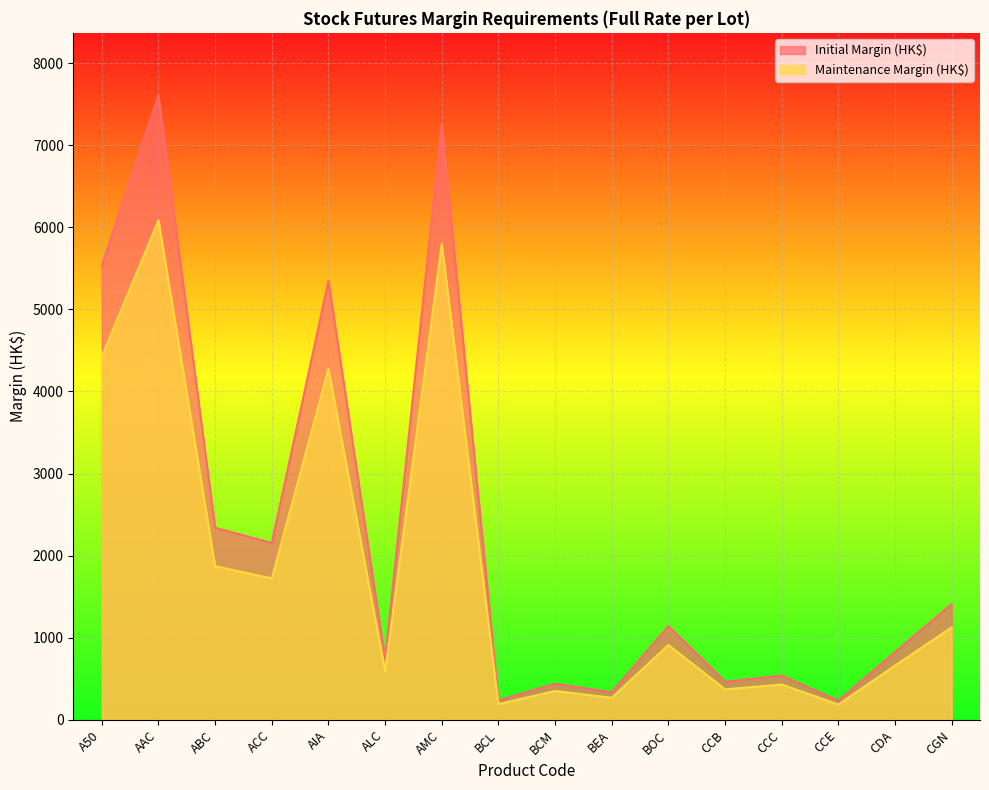

Rank the series at BCM from highest to lowest value.

Initial Margin (HK$), Maintenance Margin (HK$)